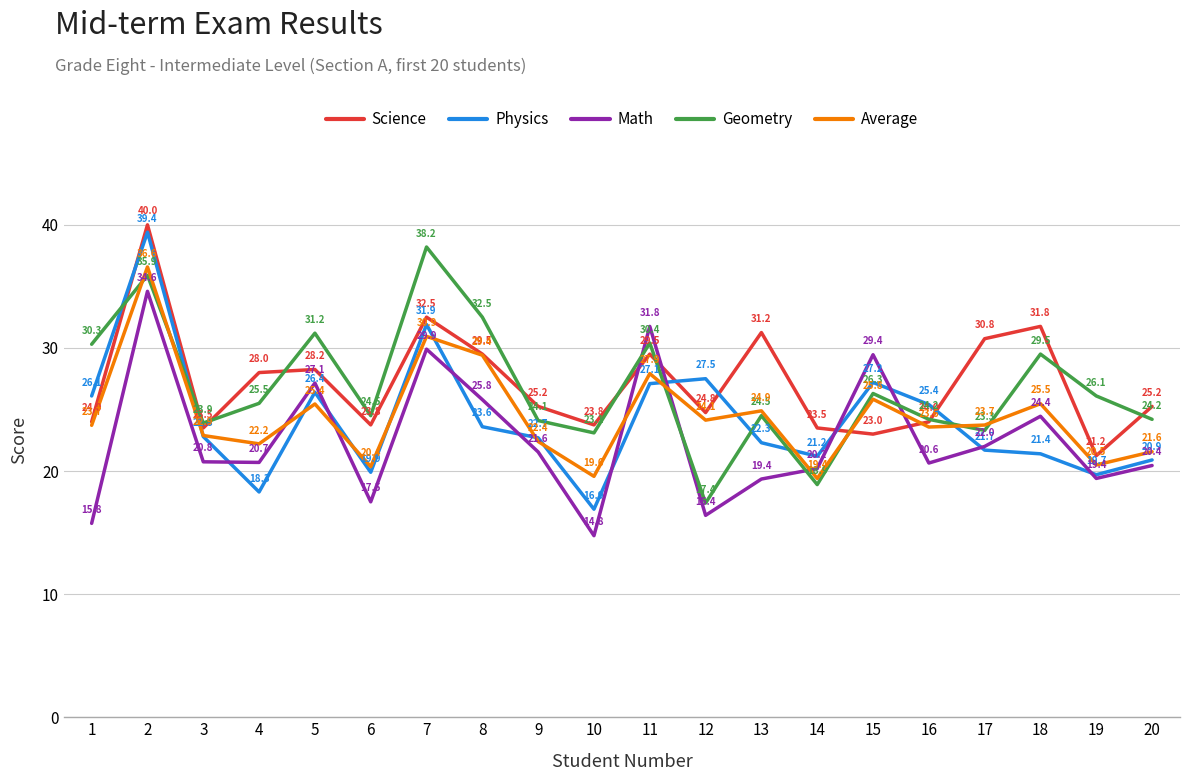

Between which two adjacent categories do Geometry and Physics first intersect?

1 and 2